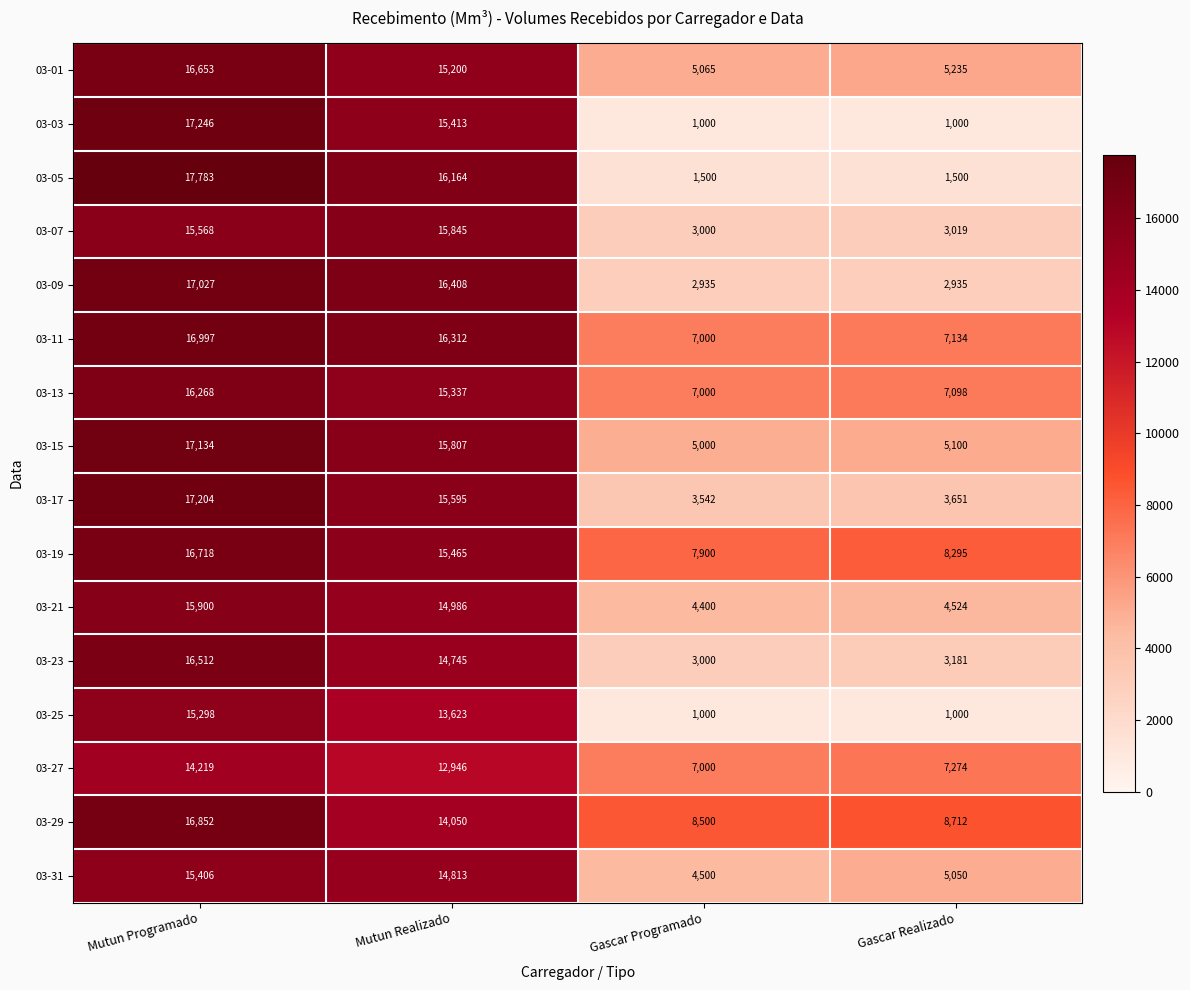

What is the spread (max minus min) of values at Gascar Realizado?

7712